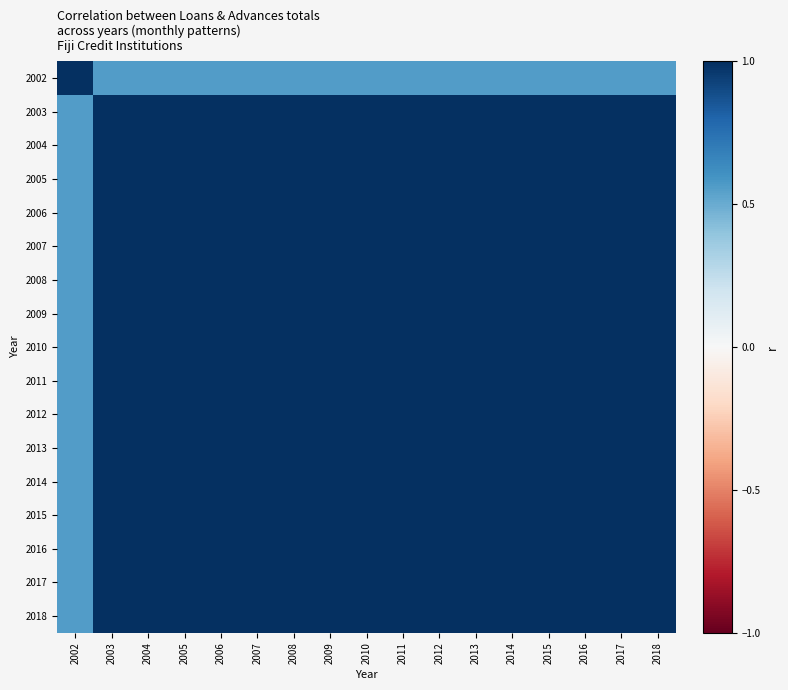

Rank the series at 2014 from lowest to highest value.

2002, 2008, 2013, 2003, 2006, 2009, 2016, 2018, 2004, 2005, 2007, 2010, 2011, 2012, 2014, 2015, 2017